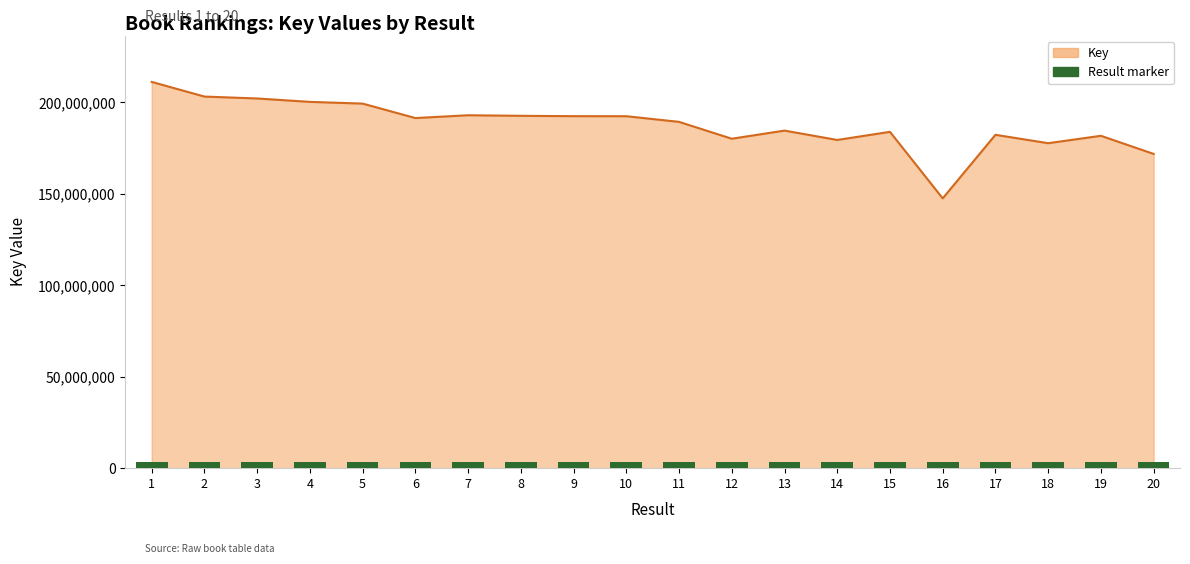

Which has a higher value, 9 or 17?

9